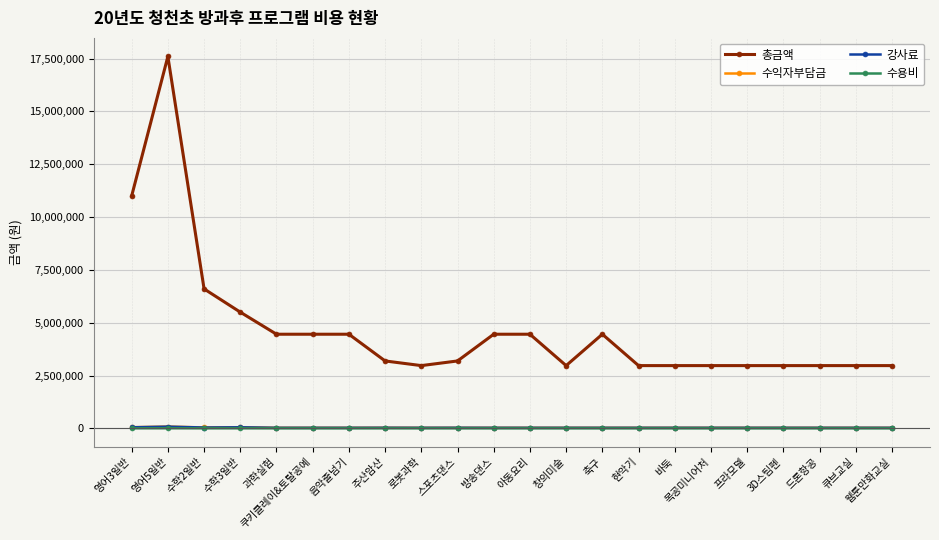

How many values in the 수용비 series exceed 1620?

5